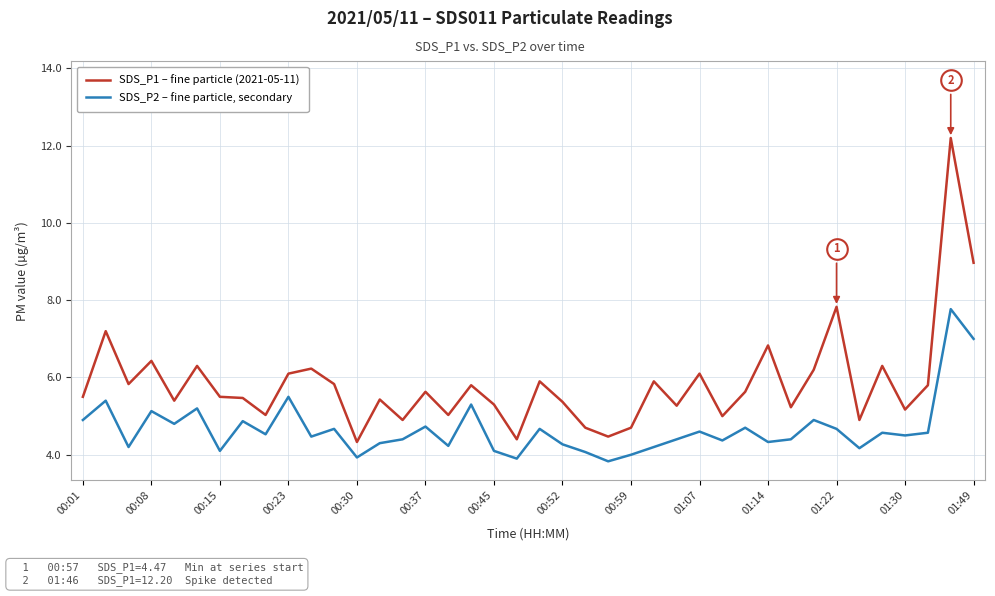

At how many categories does at least one series exceed 5?

32